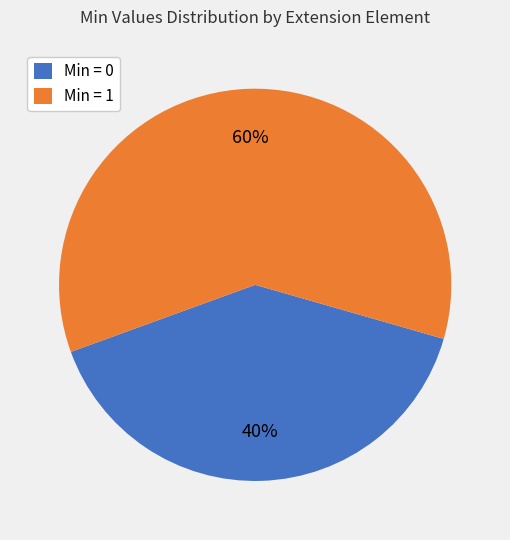

To the nearest percent, what is the difference between the largest and smallest slice percentages?

20%